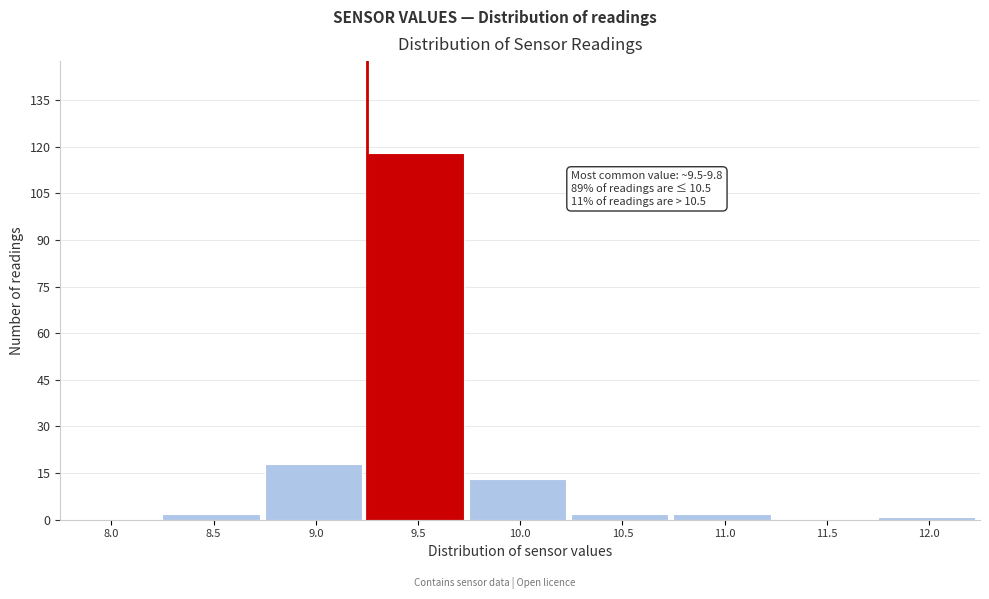

Reading right to left, what are all the values shown in this chart?

12.0=1	11.5=0	11.0=2	10.5=2	10.0=13	9.5=118	9.0=18	8.5=2	8.0=0